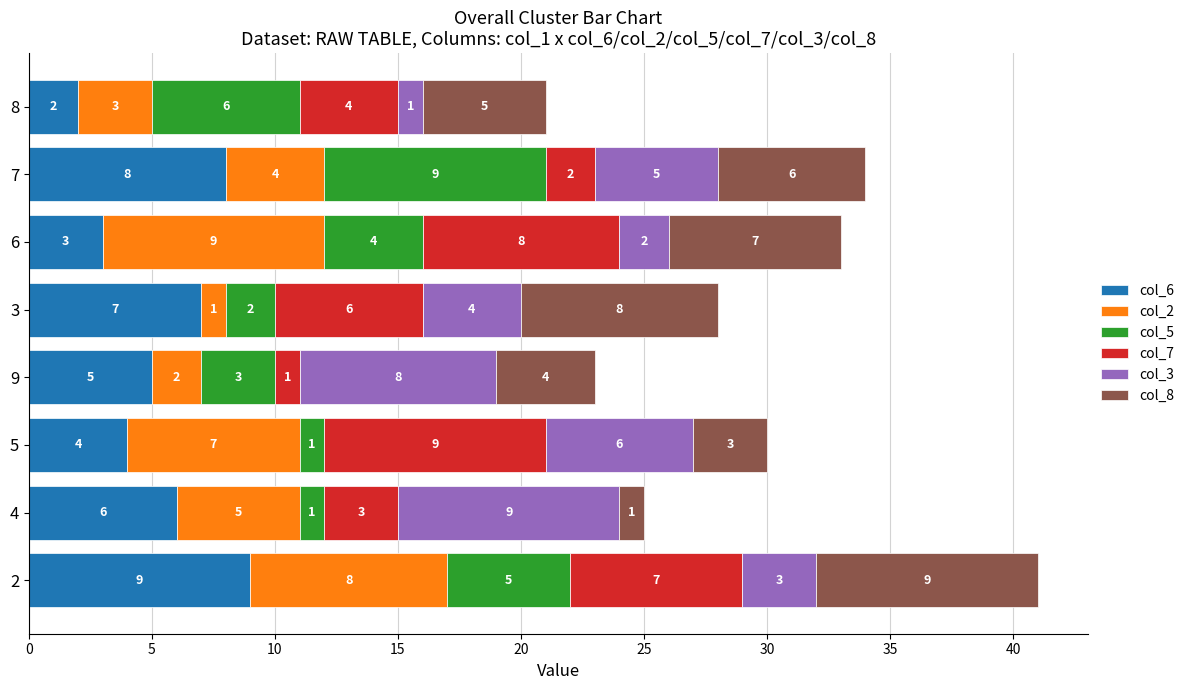

At which label is col_6 closest to 5?

9